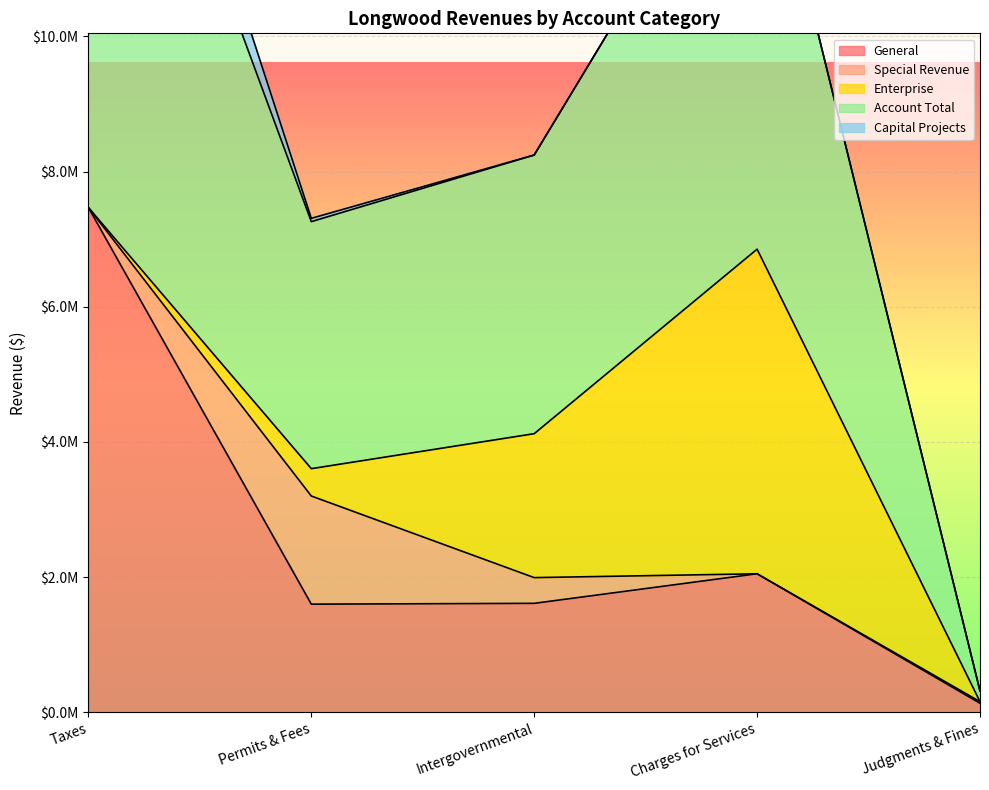

What are all the series names shown in the legend?

General, Special Revenue, Enterprise, Account Total, Capital Projects